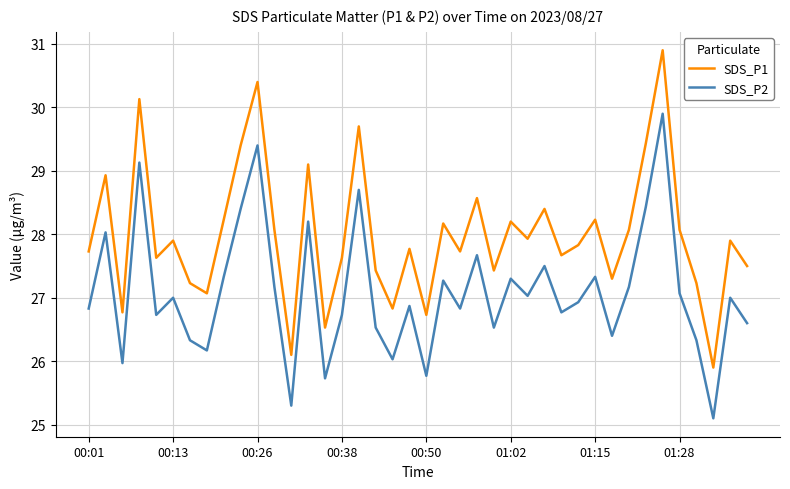

True or false: SDS_P2 has more than 2 interior local peaks.

True